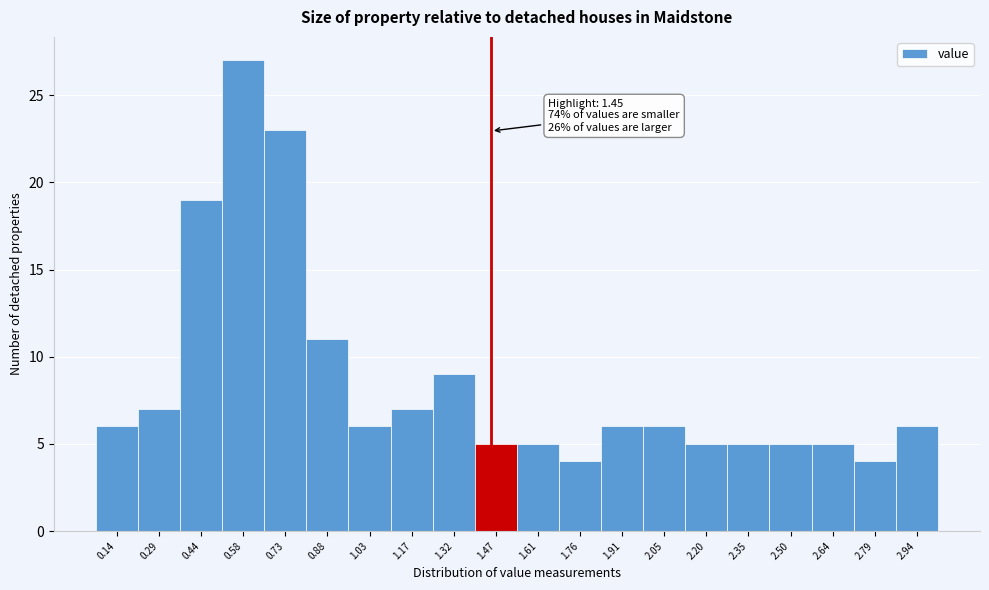

Over which range of the x-axis is the bar tallest?

0.52 to 0.66